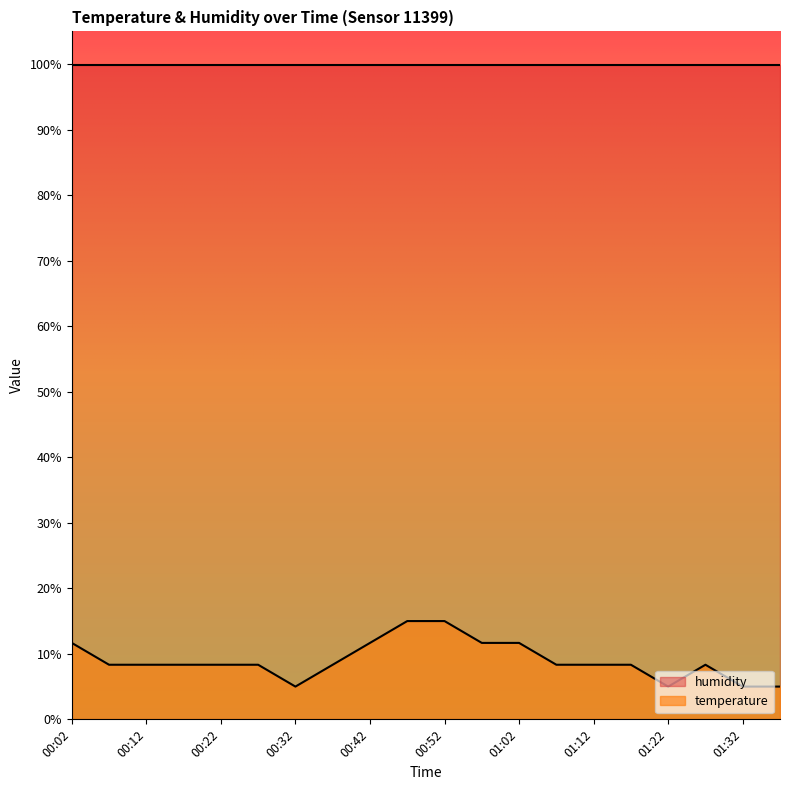

Which has a higher value, 00:32 or 00:12?

00:12